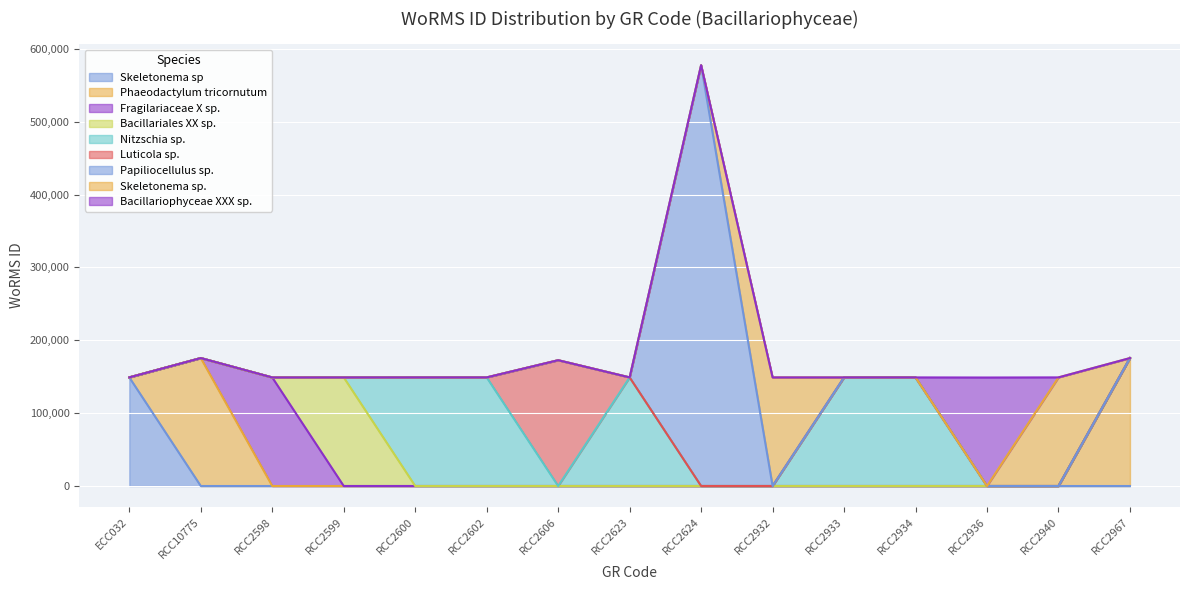

At which category is the sum across all series the highest?

RCC2624